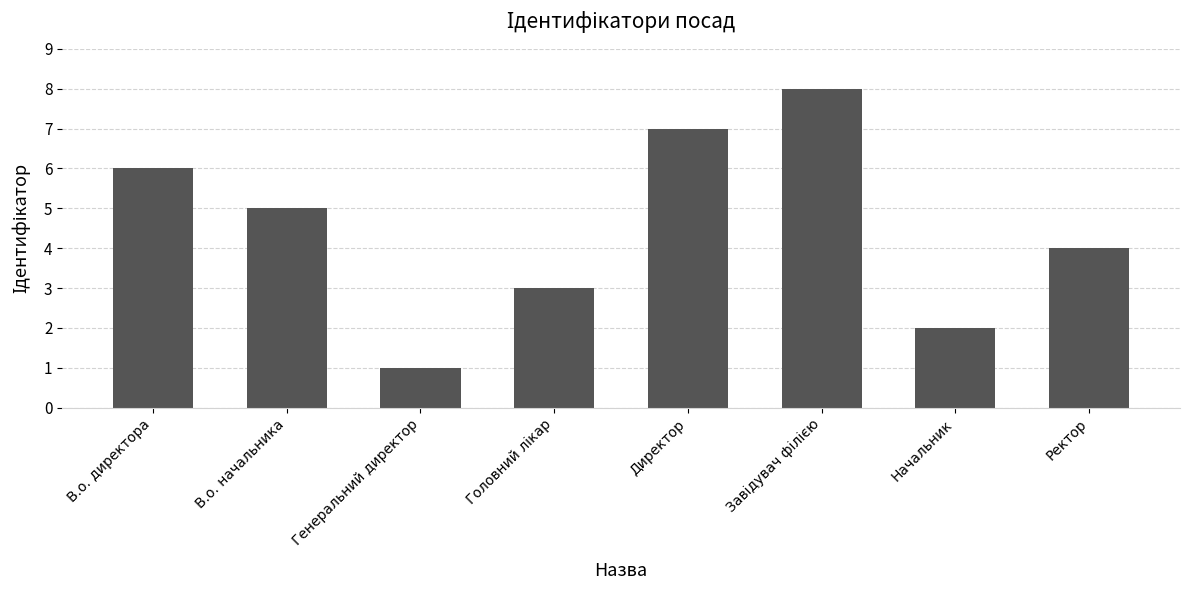

Which has a higher value, Генеральний директор or Ректор?

Ректор